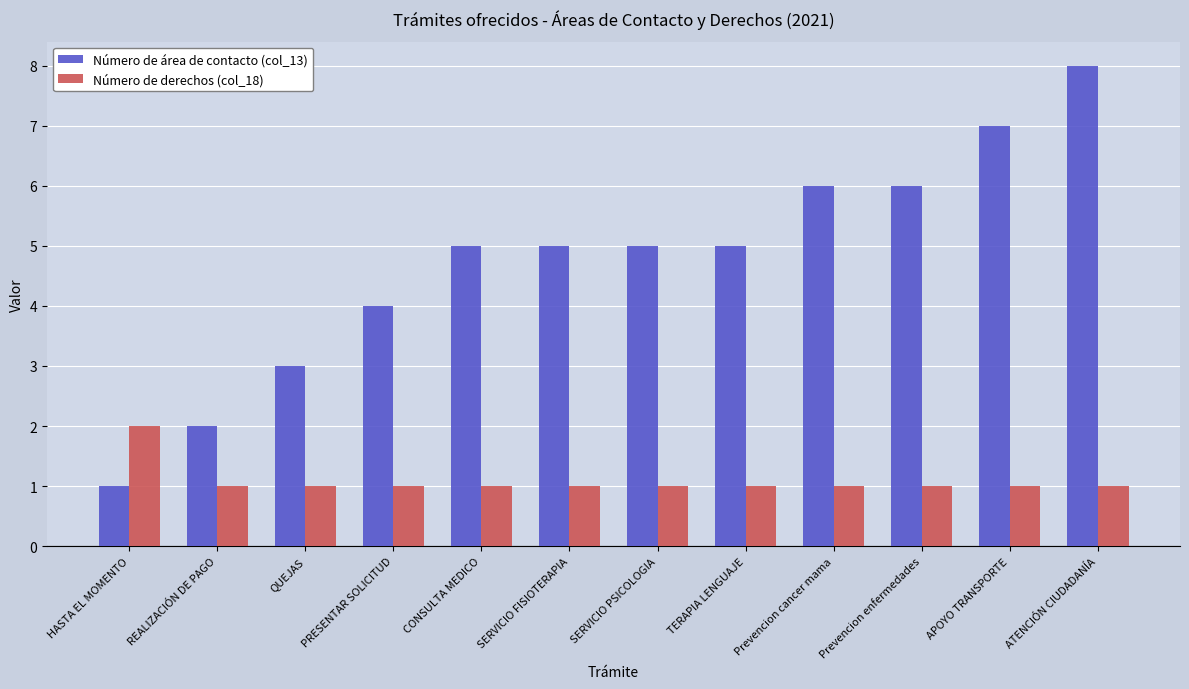

What is the difference between the maximum and second lowest values in the Número de área de contacto (col_13) series?

6